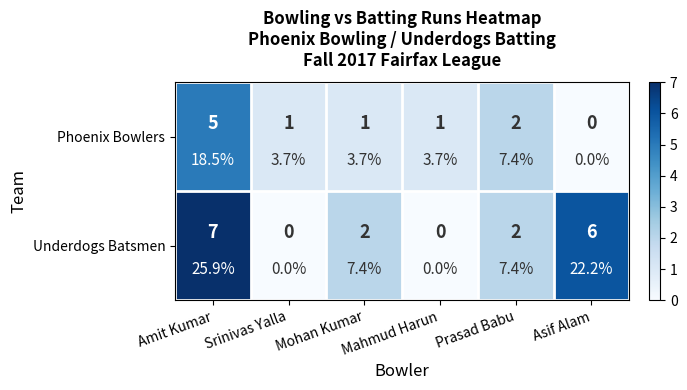

Is it true that Phoenix Bowlers equals 1 at Mohan Kumar?

True